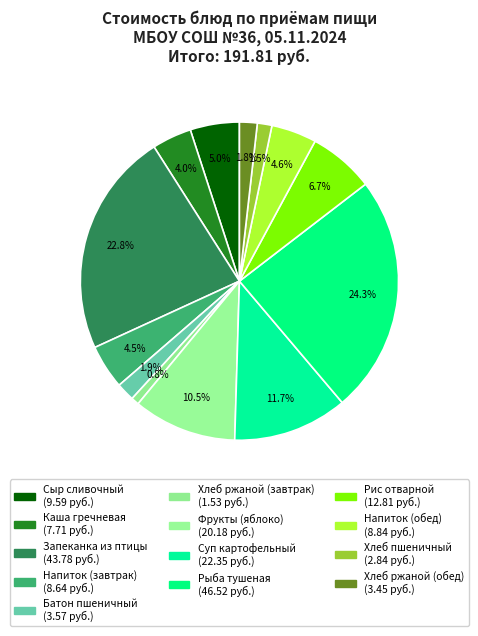

To the nearest percent, what is the difference between the largest and smallest slice percentages?

23%